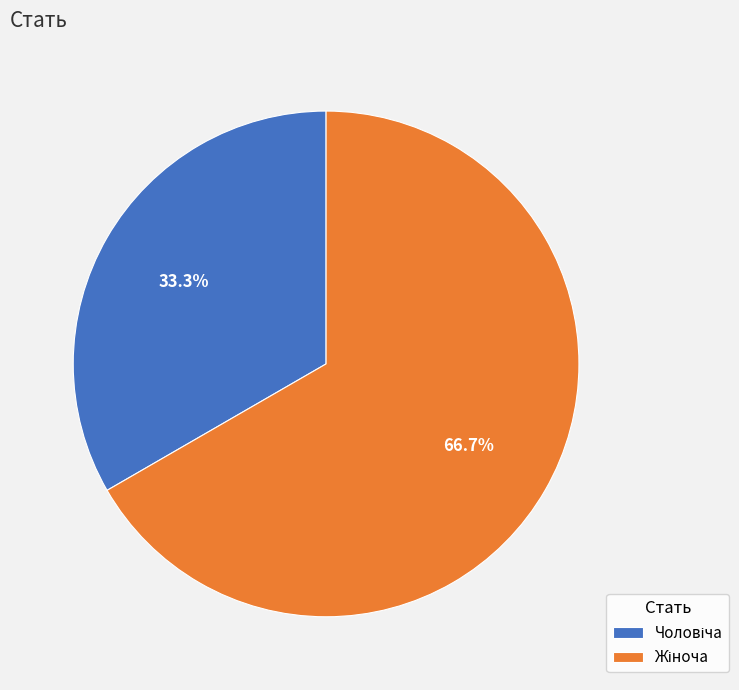

Is there a majority slice in this chart?

Yes